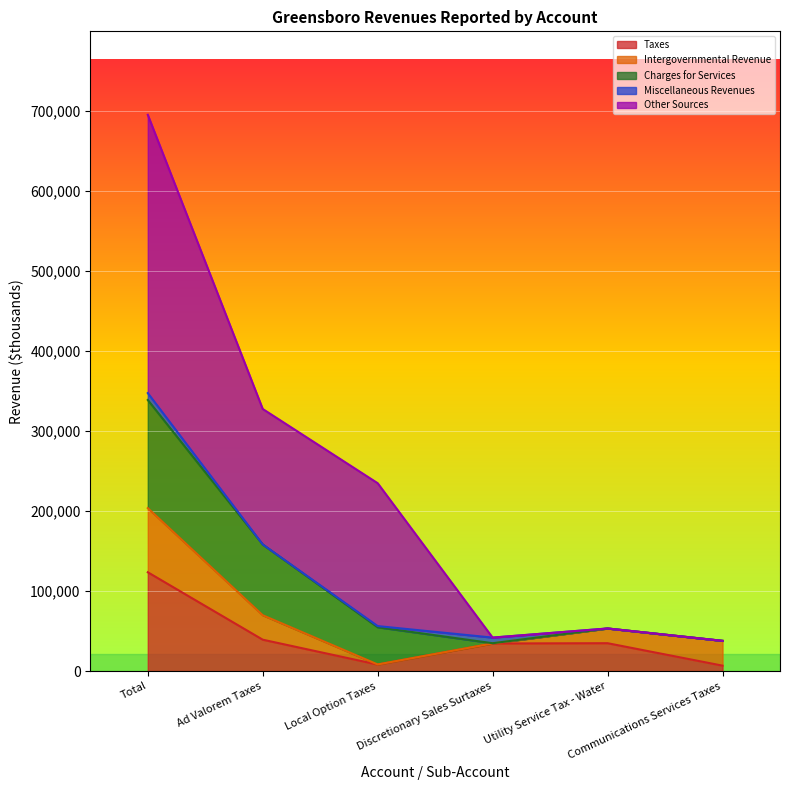

Reading left to right, list all the values displayed in this chart.

Taxes: Total=123474	Ad Valorem Taxes=39222	Local Option Taxes=8139	Discretionary Sales Surtaxes=34489	Utility Service Tax - Water=34838	Communications Services Taxes=6786
Intergovernmental Revenue: Total=80148	Ad Valorem Taxes=30553	Local Option Taxes=150	Discretionary Sales Surtaxes=56	Utility Service Tax - Water=18389	Communications Services Taxes=31000
Charges for Services: Total=135089	Ad Valorem Taxes=88382	Local Option Taxes=46438	Discretionary Sales Surtaxes=269	Utility Service Tax - Water=0	Communications Services Taxes=0
Miscellaneous Revenues: Total=8621	Ad Valorem Taxes=100	Local Option Taxes=1500	Discretionary Sales Surtaxes=7021	Utility Service Tax - Water=0	Communications Services Taxes=0
Other Sources: Total=347733	Ad Valorem Taxes=169219	Local Option Taxes=178514	Discretionary Sales Surtaxes=0	Utility Service Tax - Water=0	Communications Services Taxes=0